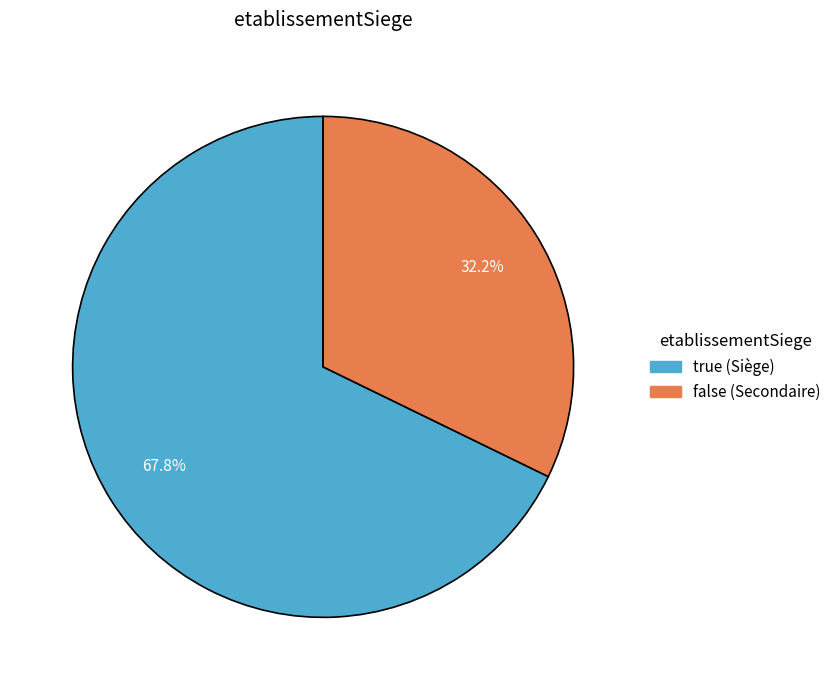

Is there a majority slice in this chart?

Yes